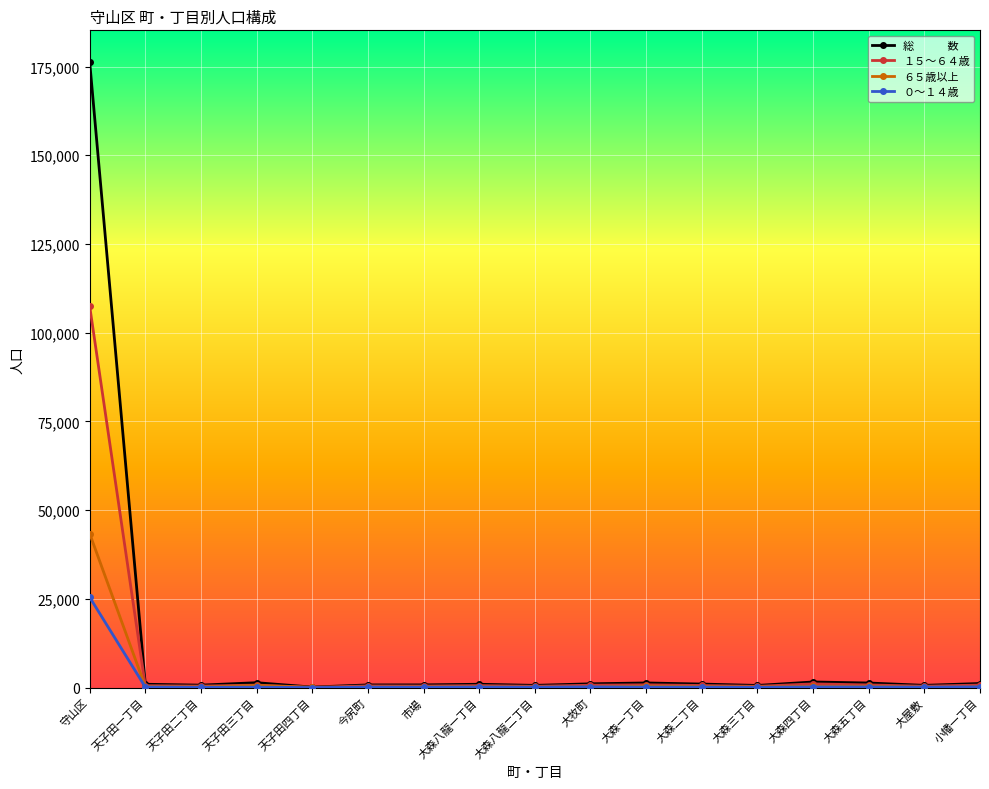

At which category is the sum across all series the highest?

守山区